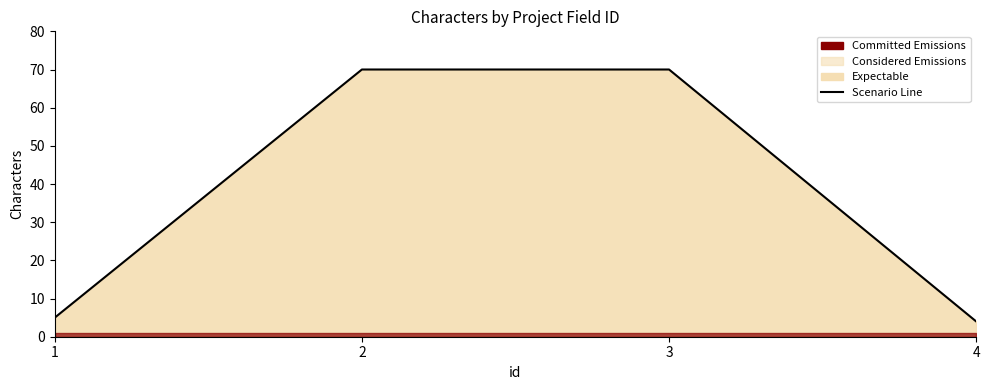

The value at 1 is 5. True or false?

True